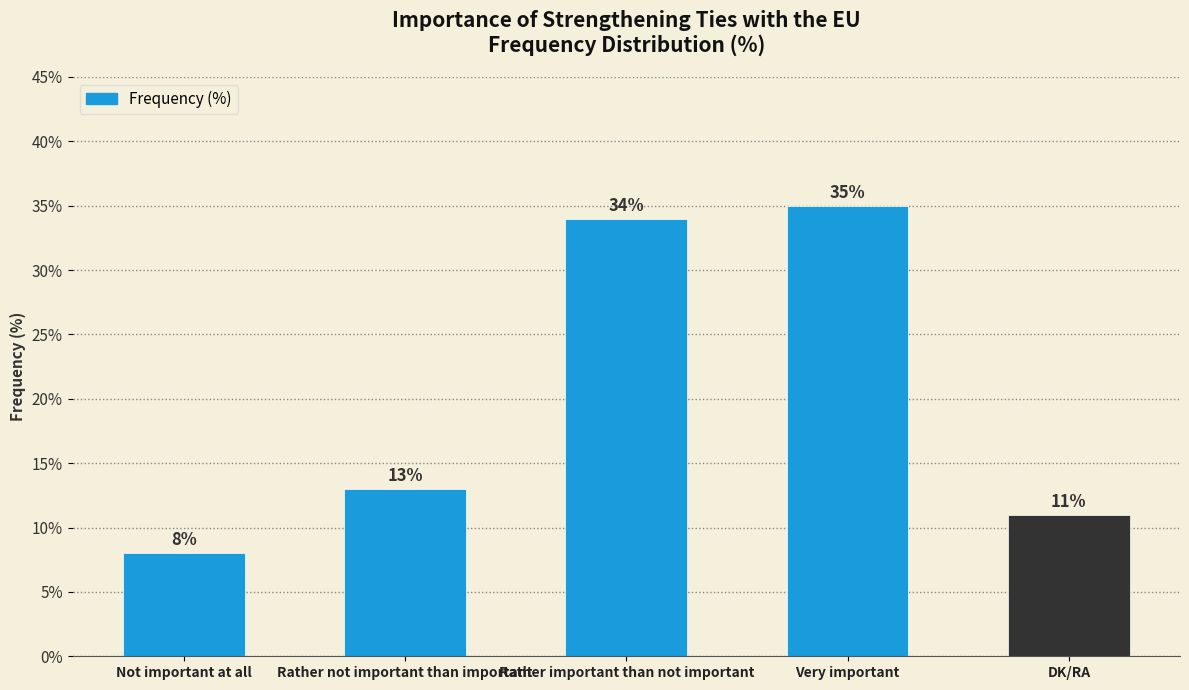

Reading right to left, list all the values displayed in this chart.

DK/RA=11	Very important=35	Rather important than not important=34	Rather not important than important=13	Not important at all=8